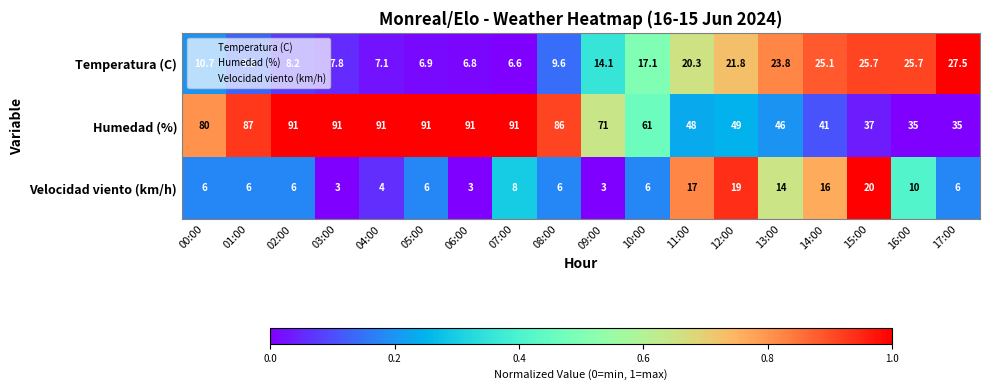

Where is Temperatura (C) nearest to the value 17?

10:00